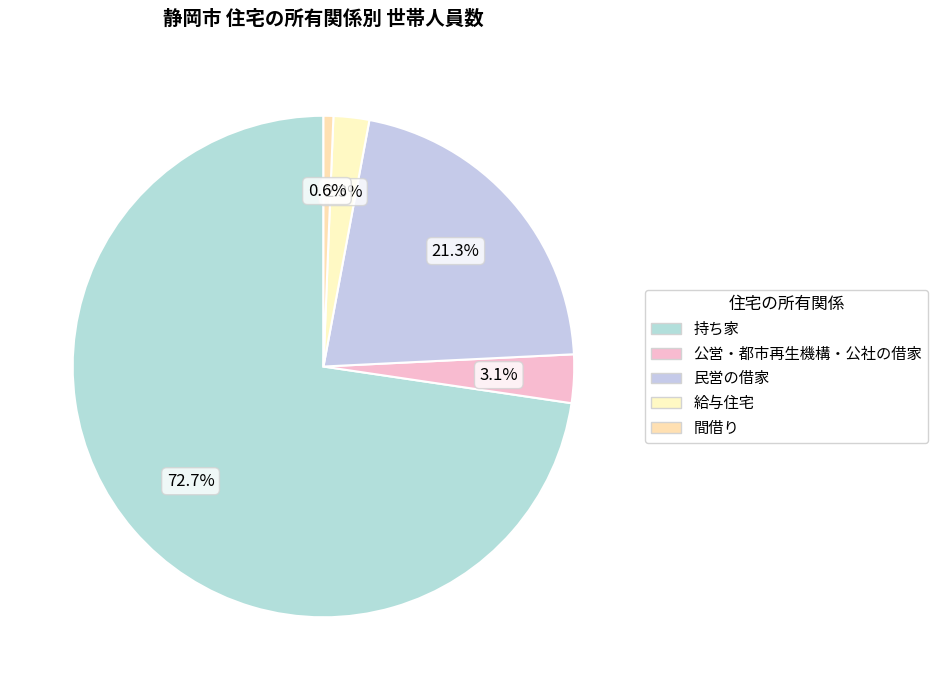

Does 民営の借家 represent more than half of the total?

No